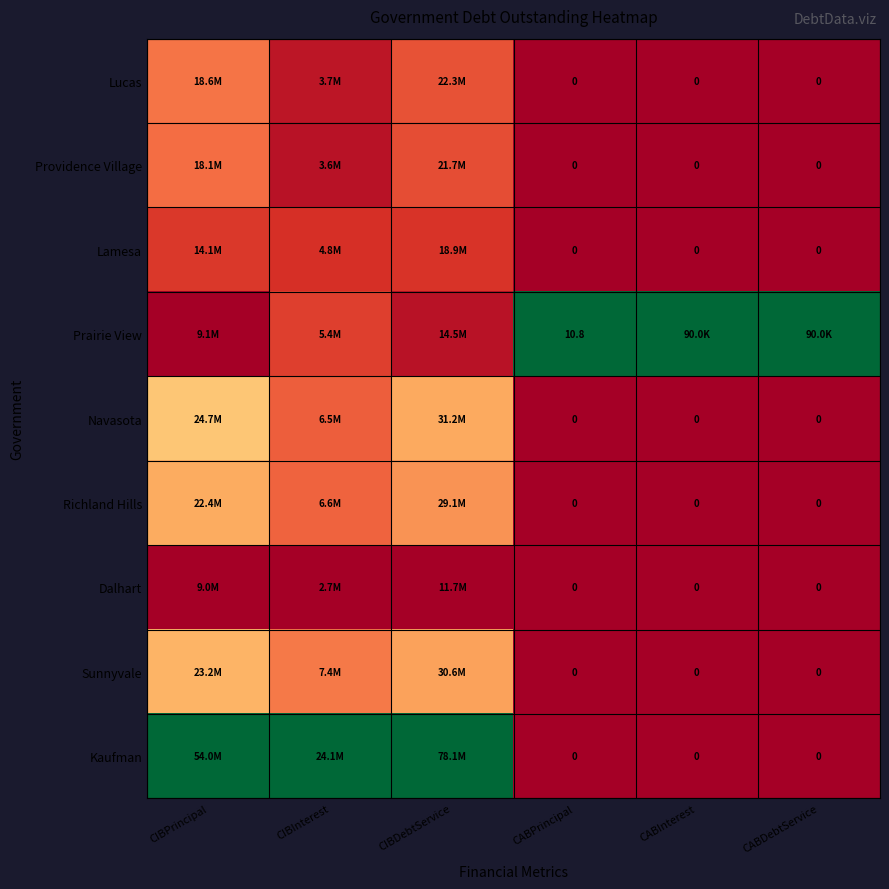

Rank the series at CABPrincipal from lowest to highest value.

Lucas, Providence Village, Lamesa, Navasota, Richland Hills, Dalhart, Sunnyvale, Kaufman, Prairie View